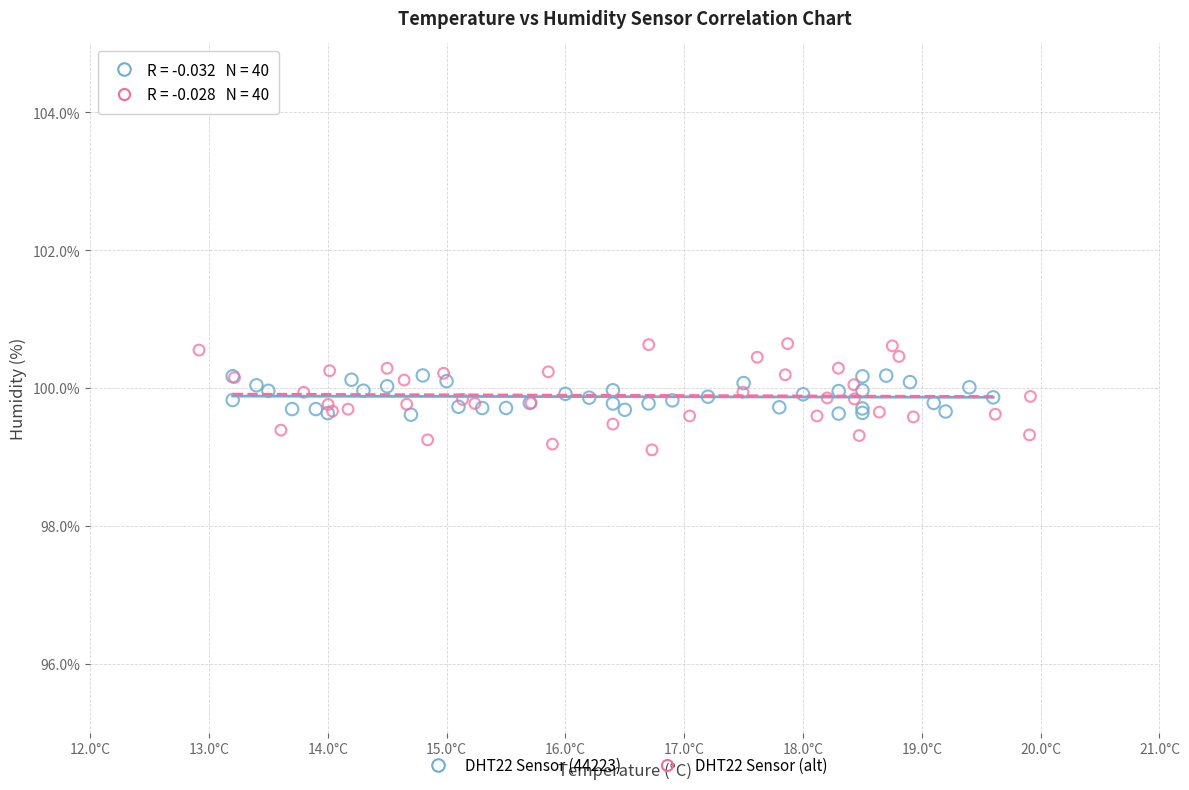

Which series reaches the maximum Y coordinate?

DHT22 Sensor (alt)